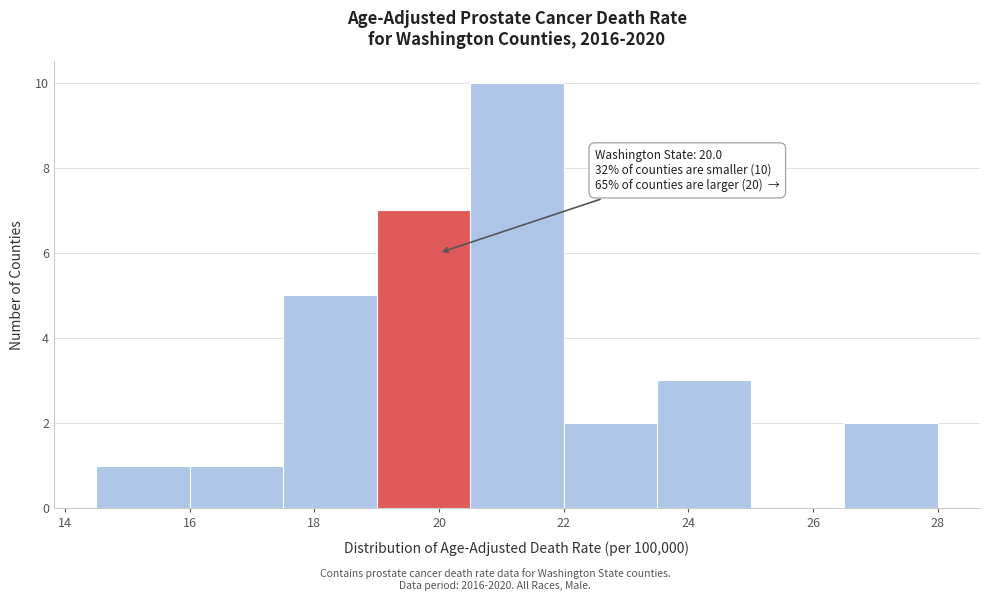

Over which range of the x-axis is the bar tallest?

20.5 to 22.0